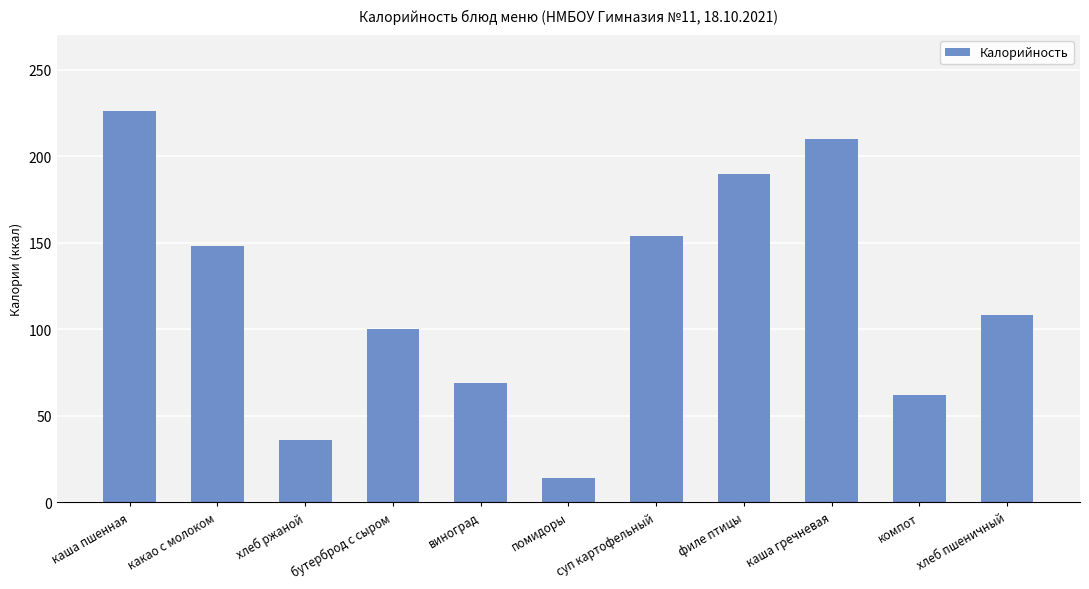

How many distinct data groups are displayed?

1